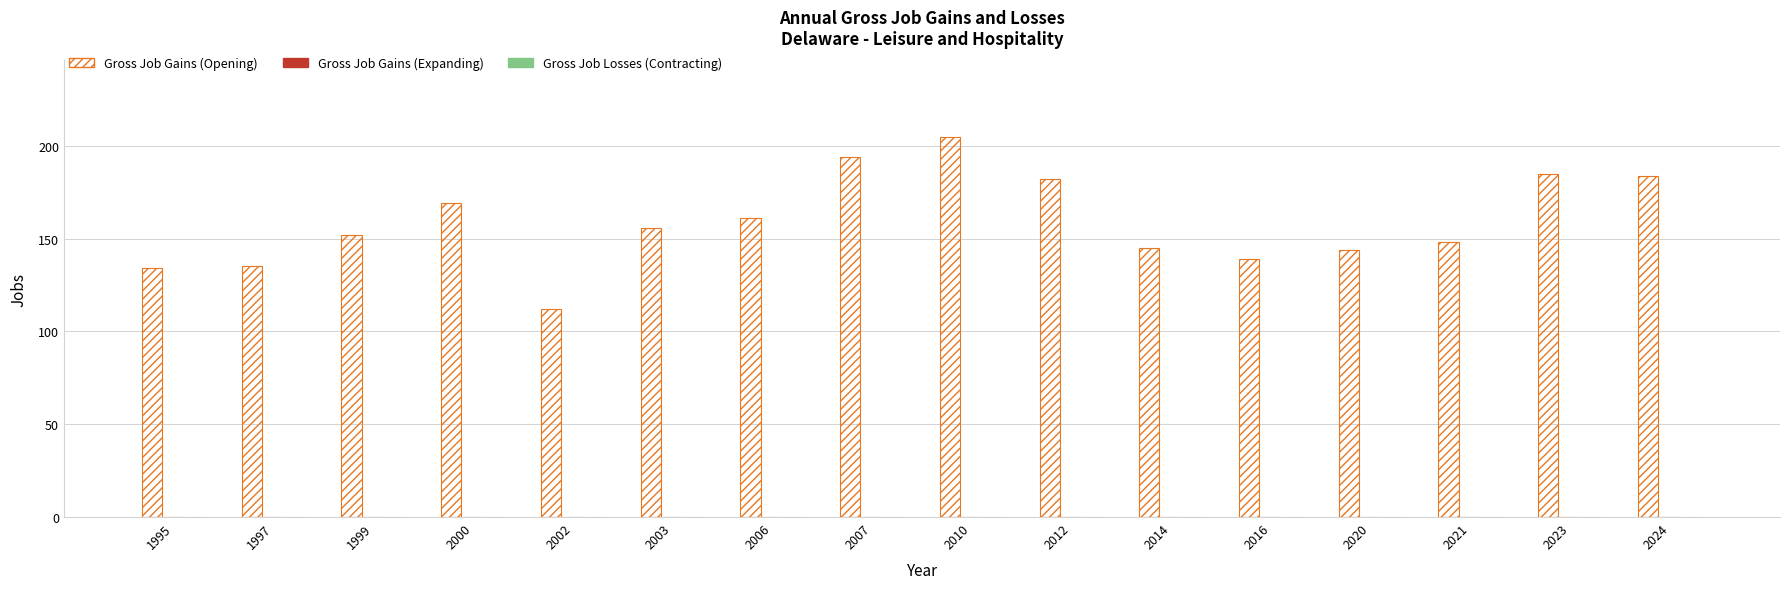

Reading left to right, extract all data points from this chart.

134	135	152	169	112	156	161	194	205	182	145	139	144	148	185	184